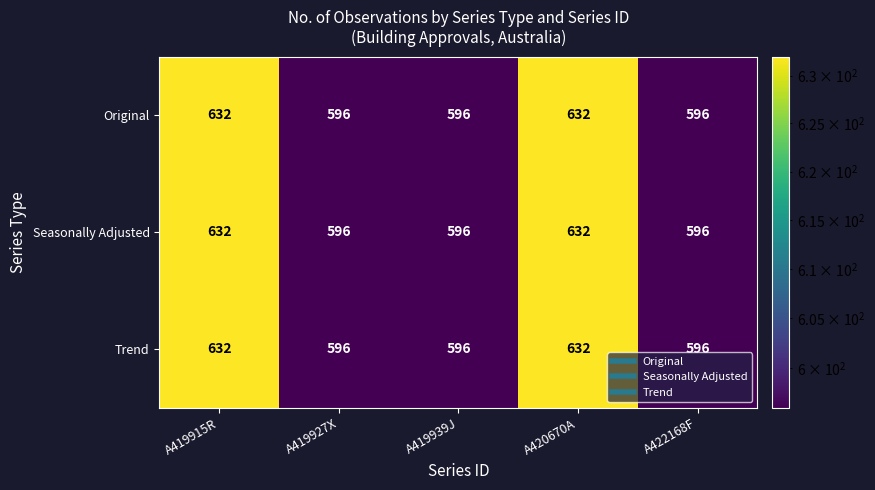

What is the highest value of the Original series?

632